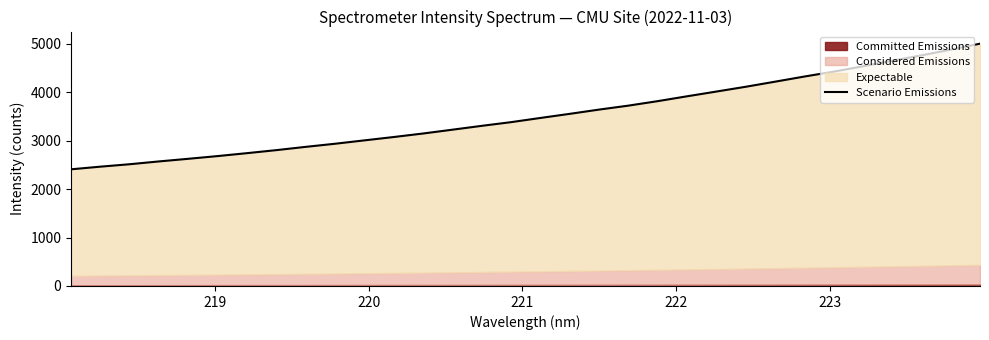

What is the sum of all values?

112818.1